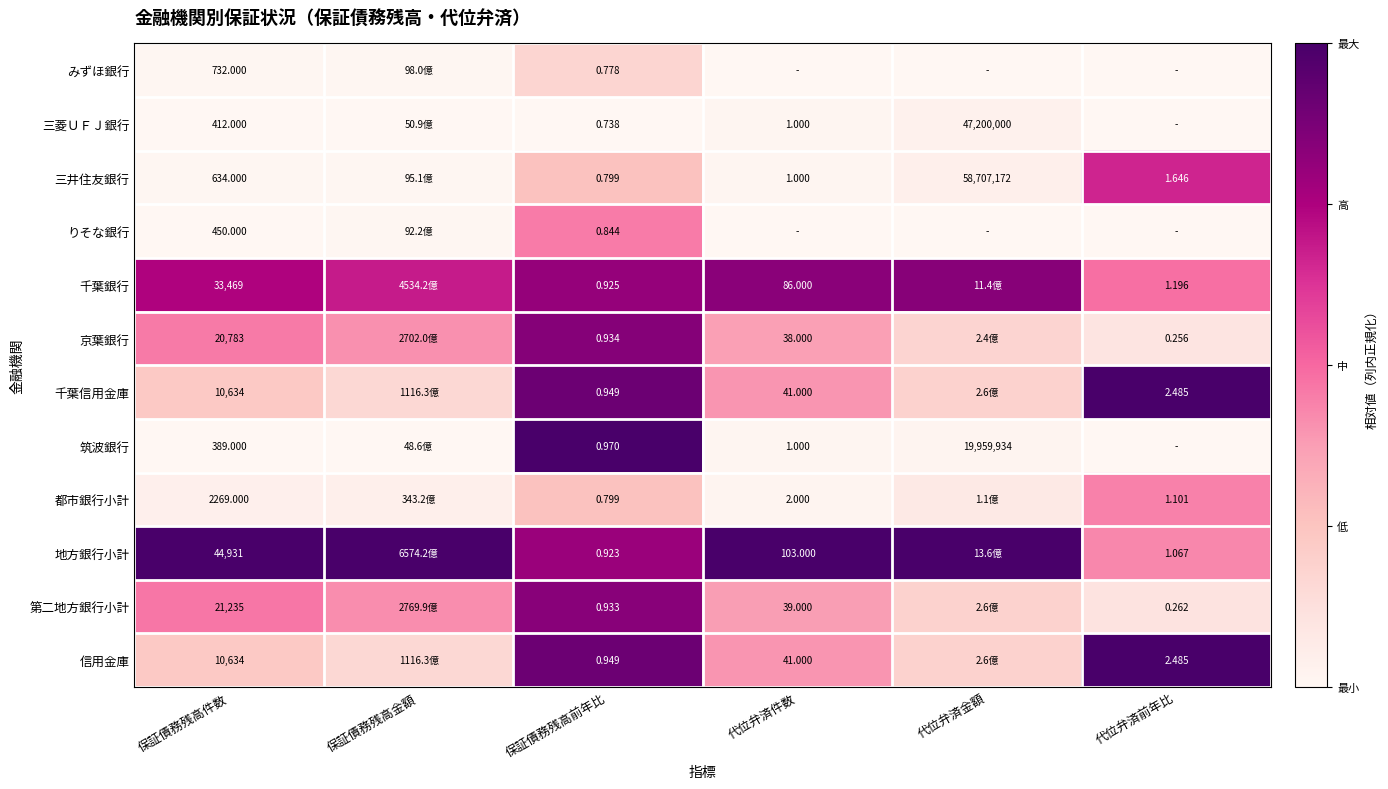

Is the value of 千葉銀行 at 代位弁済前年比 greater than the value of 第二地方銀行小計 at 保証債務残高件数?

No